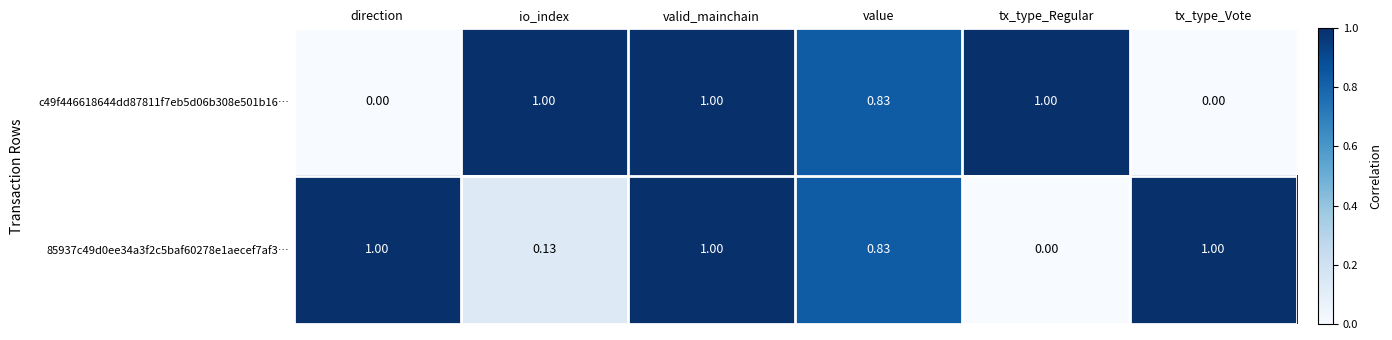

At which category is the sum across all series the highest?

valid_mainchain